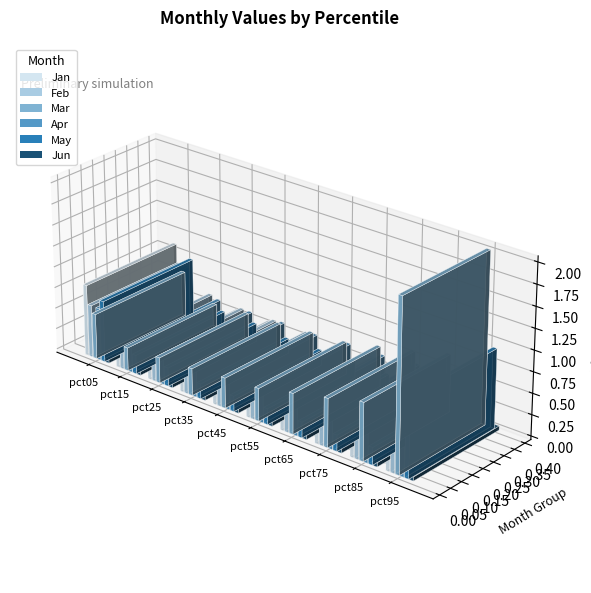

What is the difference between the Feb values at pct75 and pct05?

0.3